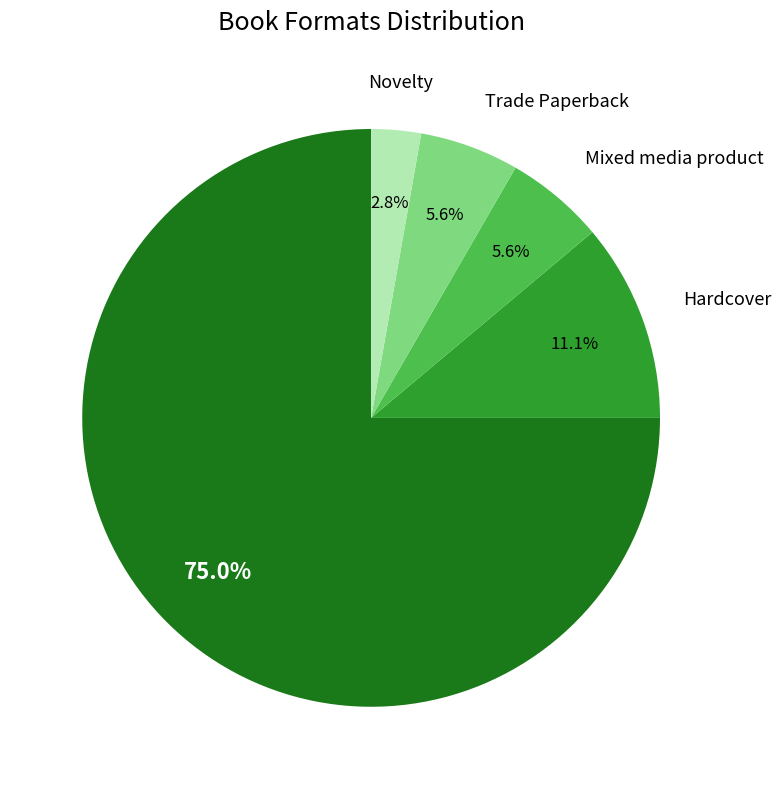

To the nearest percent, what is the average slice percentage?

20%